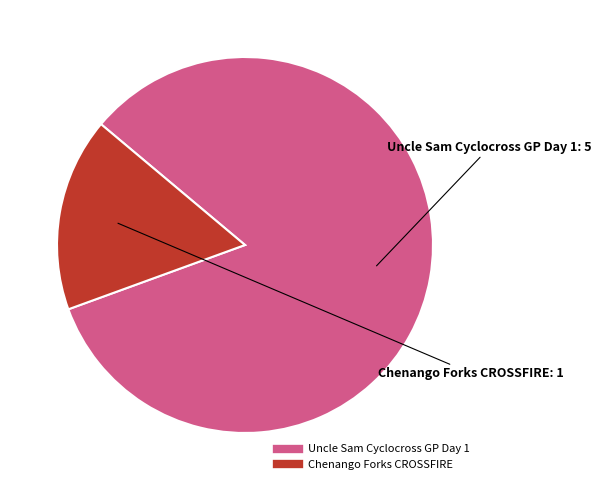

Do Uncle Sam Cyclocross GP Day 1 and Chenango Forks CROSSFIRE together represent more than half of the pie?

Yes